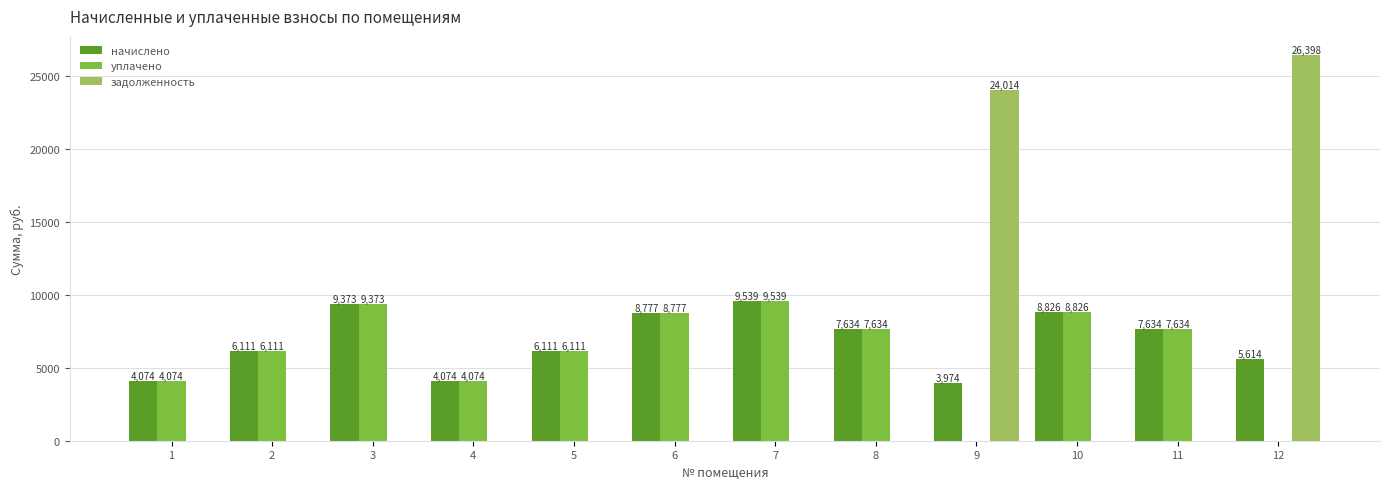

How many positive values does the задолженность series have?

2